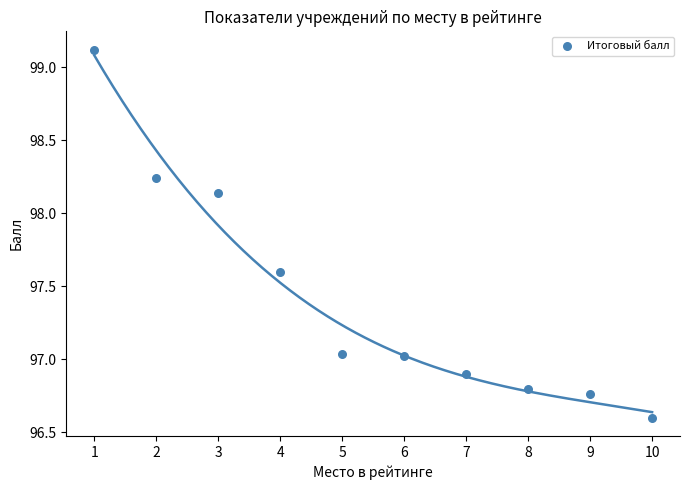

What is the average X value?

5.5